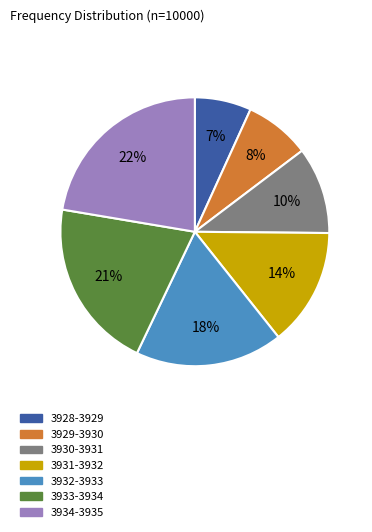

True or false: 3932-3933 accounts for 31% of the total.

False